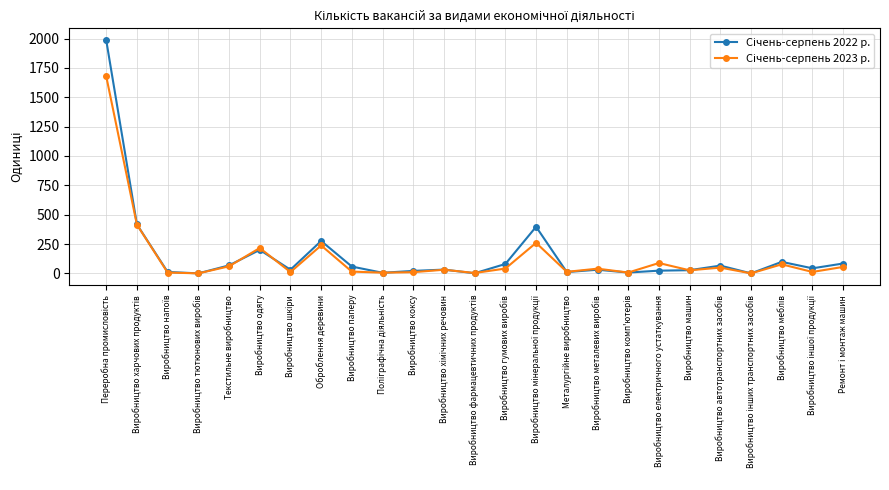

What is the label of the 20th point from the right?

Виробництво одягу